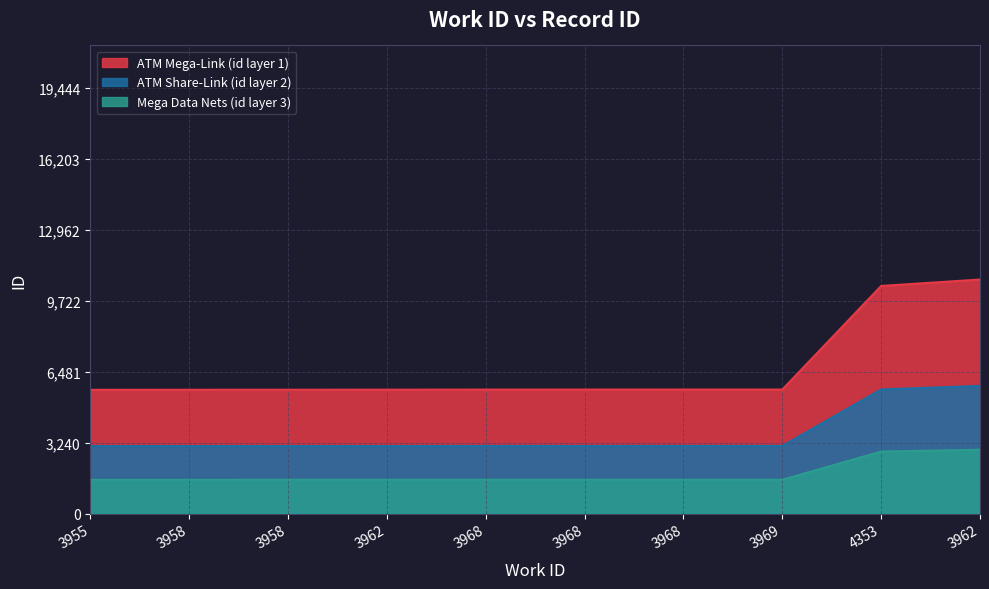

What is the difference between the second highest and minimum values?

4744.3